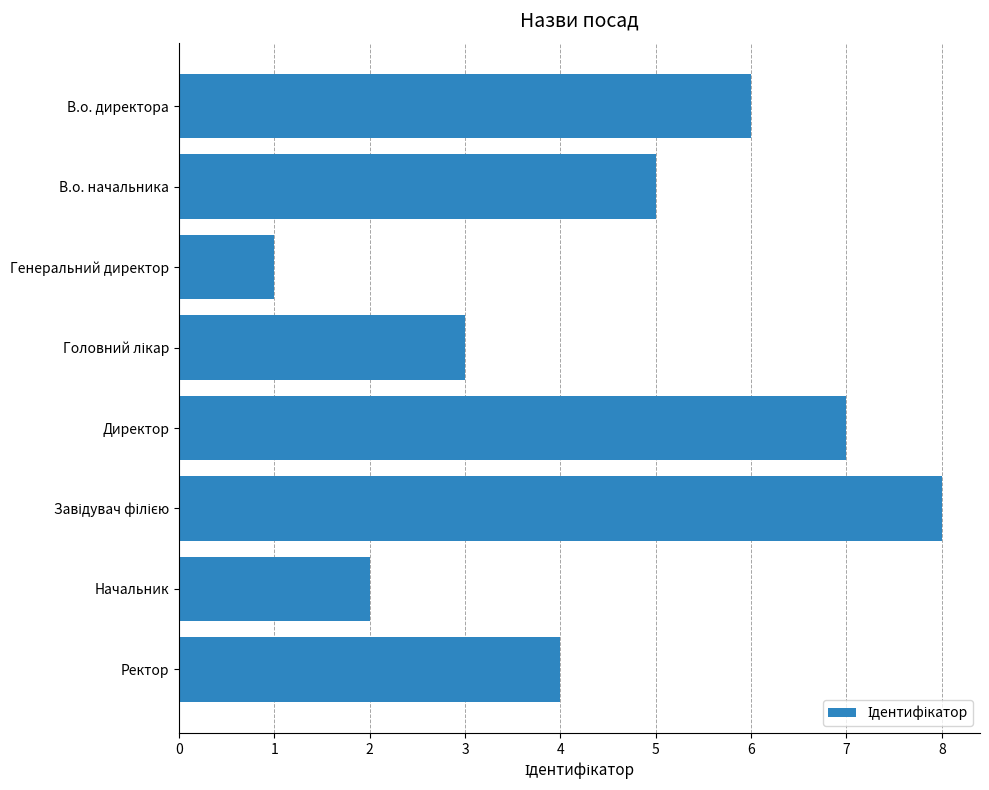

What is the difference between the maximum and minimum values?

7